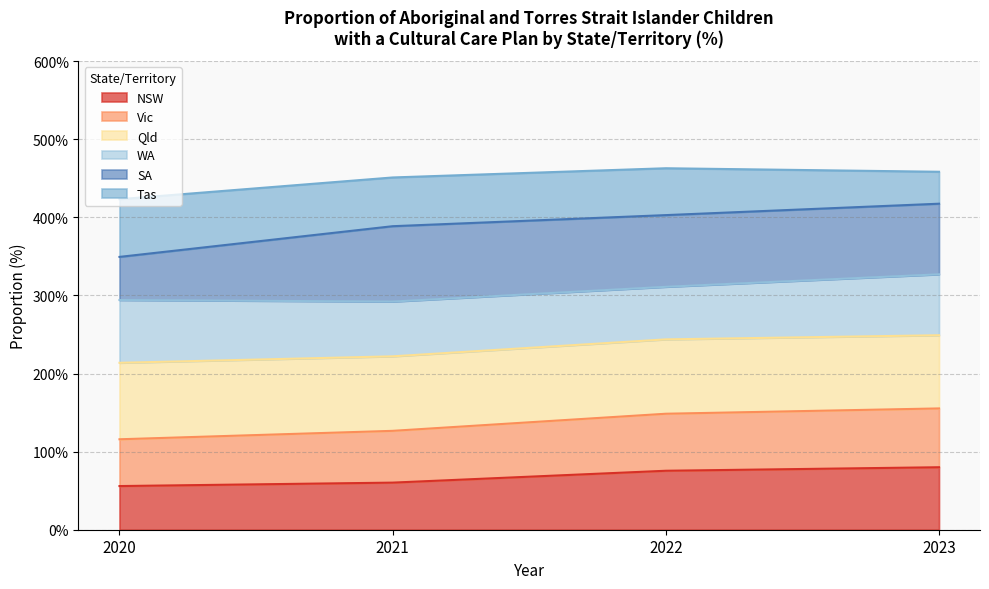

What is the total value across all series at 2022?

462.8